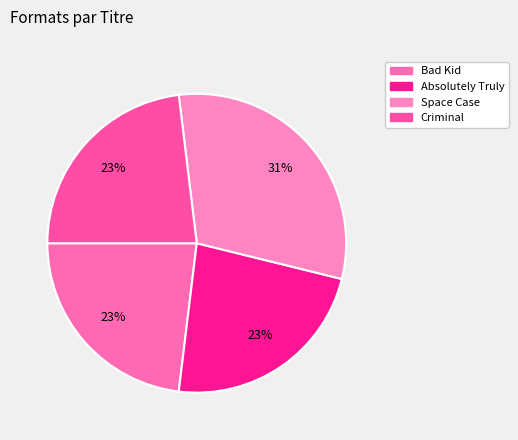

To the nearest percent, what portion does Bad Kid represent?

23%